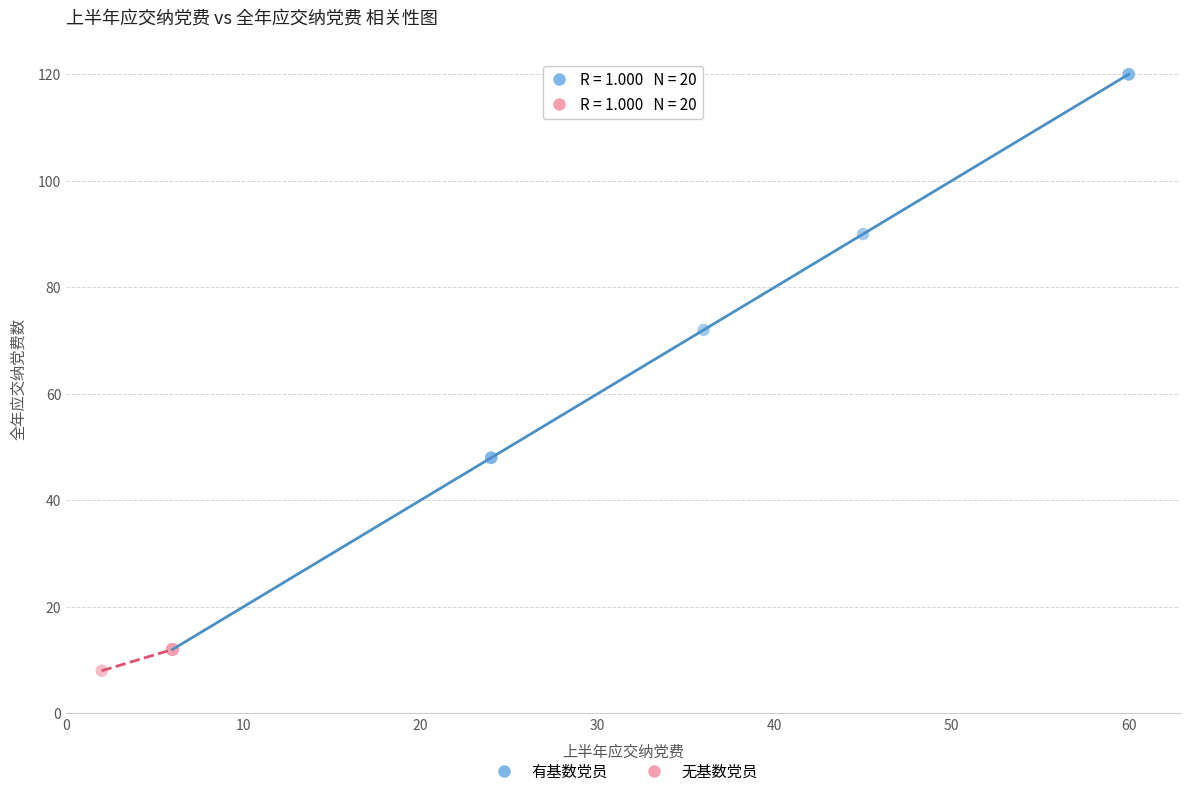

Which series reaches the minimum Y coordinate?

无基数党员